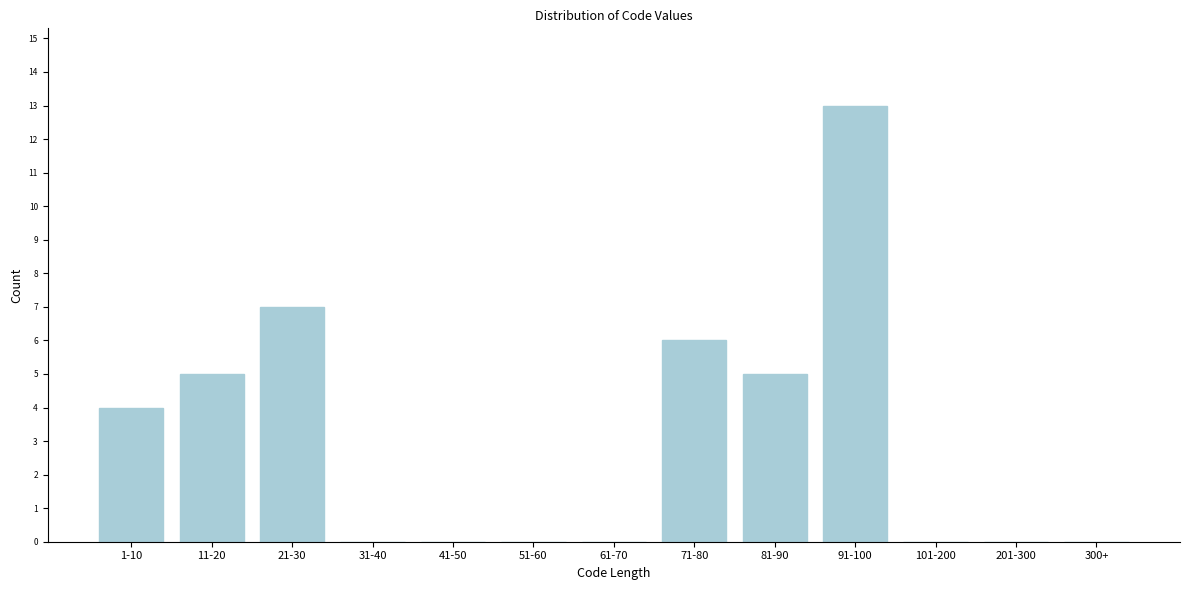

Reading left to right, transcribe all the data shown in this chart.

1-10=4	11-20=5	21-30=7	31-40=0	41-50=0	51-60=0	61-70=0	71-80=6	81-90=5	91-100=13	101-200=0	201-300=0	300+=0